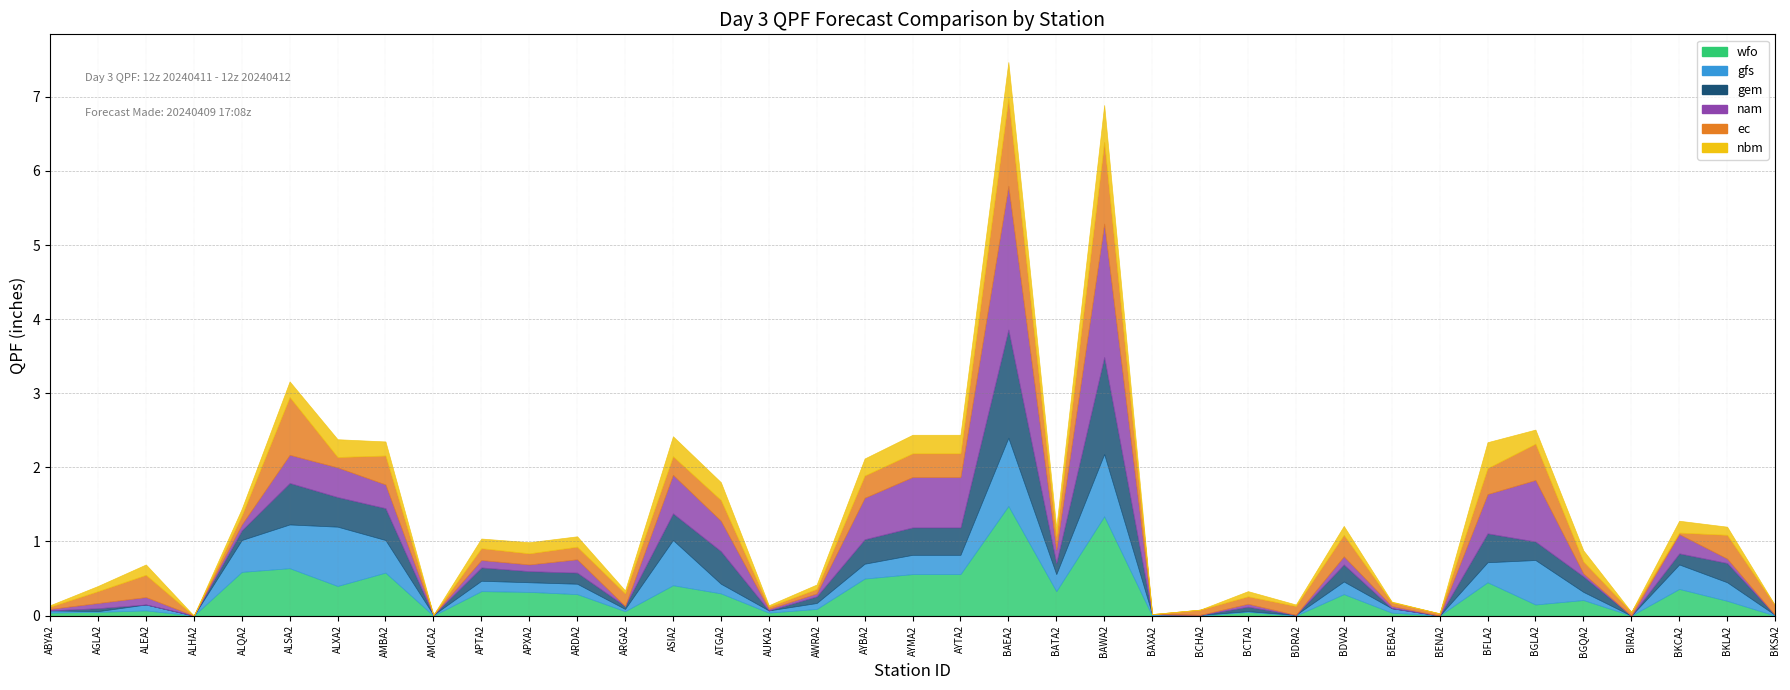

What is the average value of the ec series?

0.2